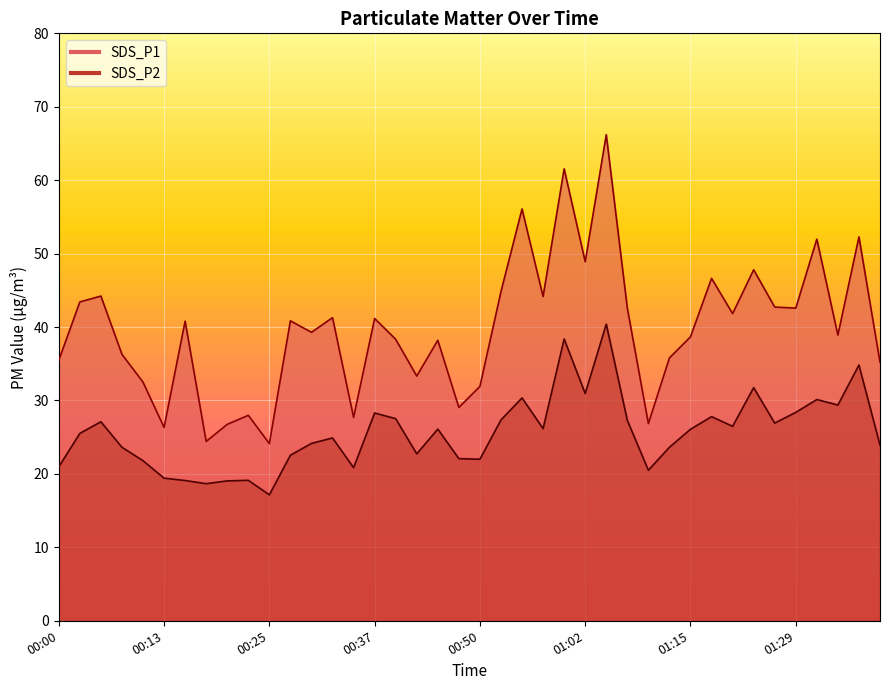

The value of SDS_P2 at 01:34 is 29.4. True or false?

True